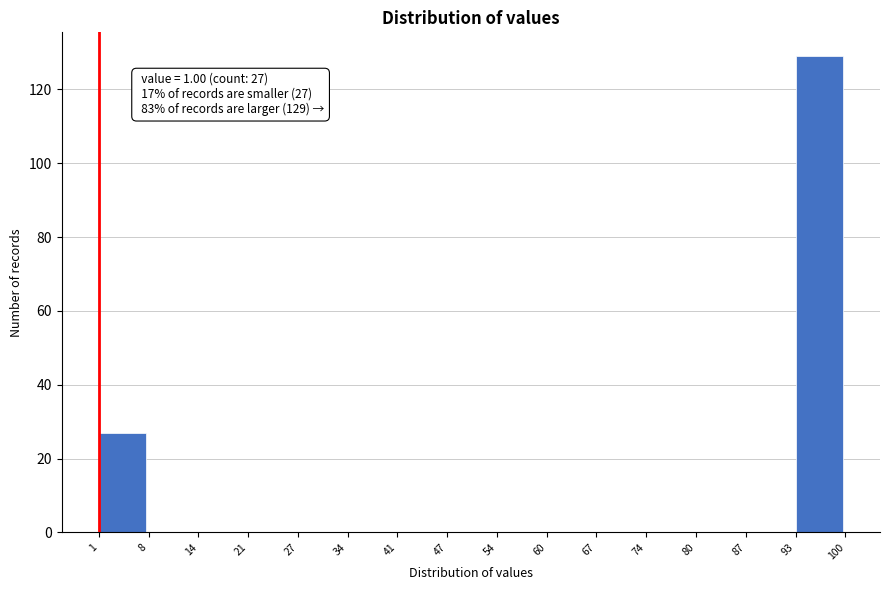

Over which range of the x-axis is the bar tallest?

93 to 100